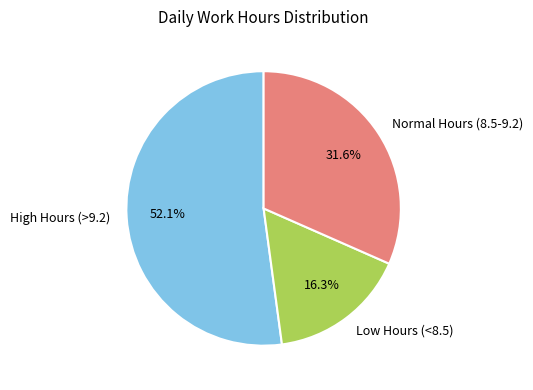

Count the number of slices in the pie.

3